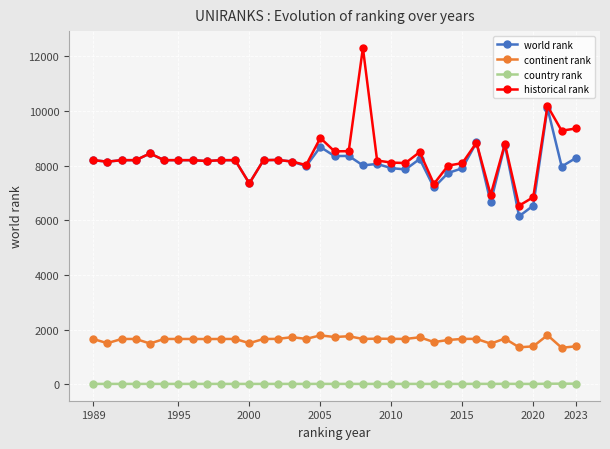

Which series has the largest total across all categories?

historical rank